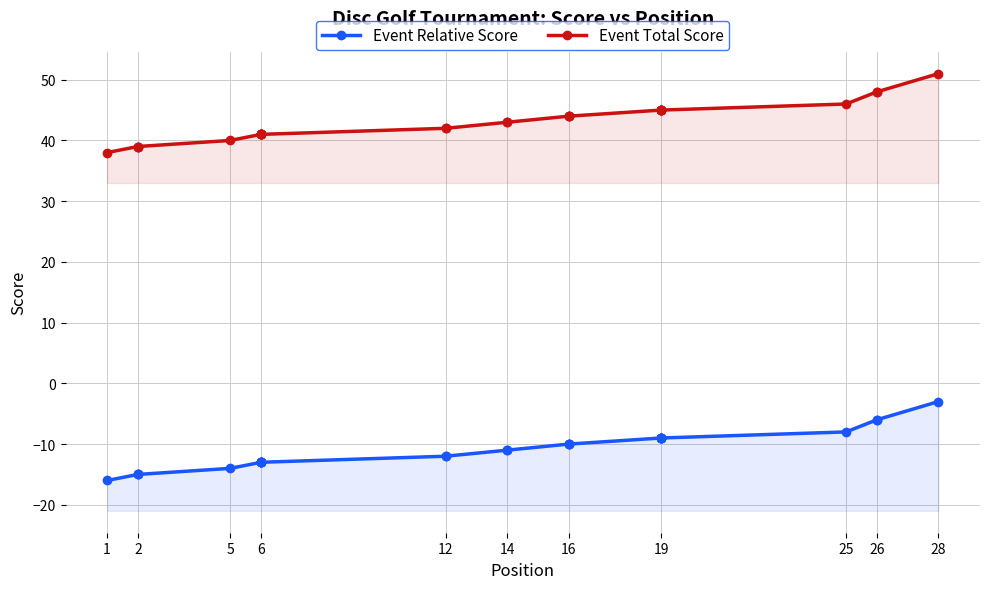

What are all the series names shown in the legend?

Event Relative Score, Event Total Score